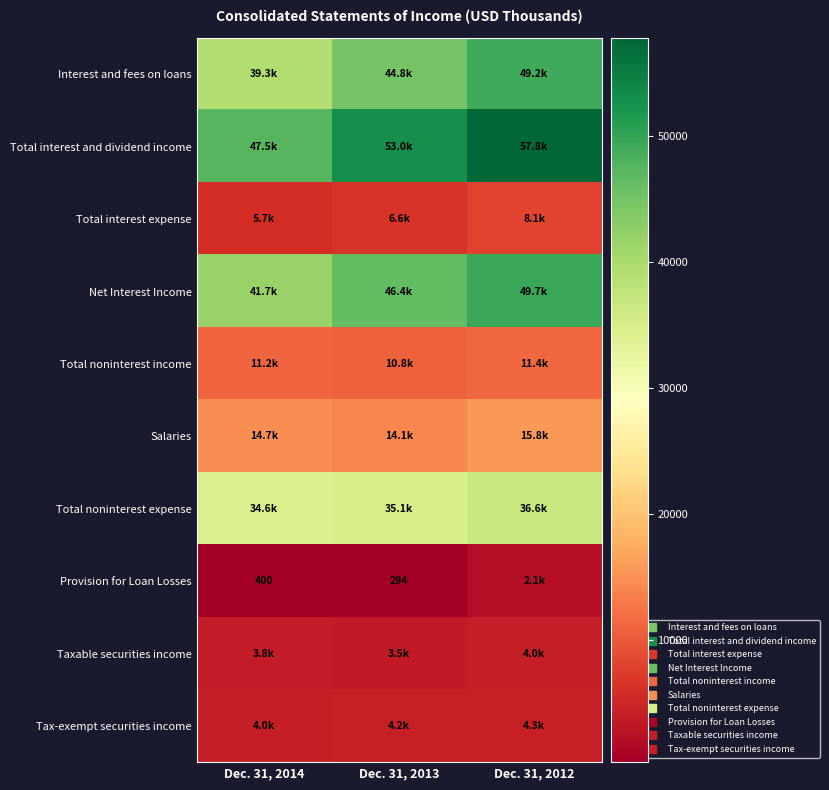

Count the number of categories in the chart.

3